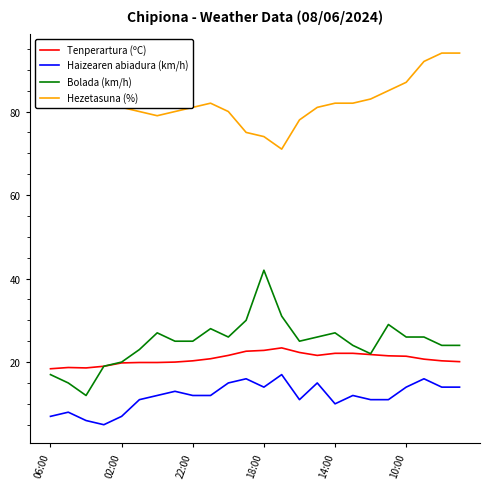

What is the lowest value of the Haizearen abiadura (km/h) series?

5.0